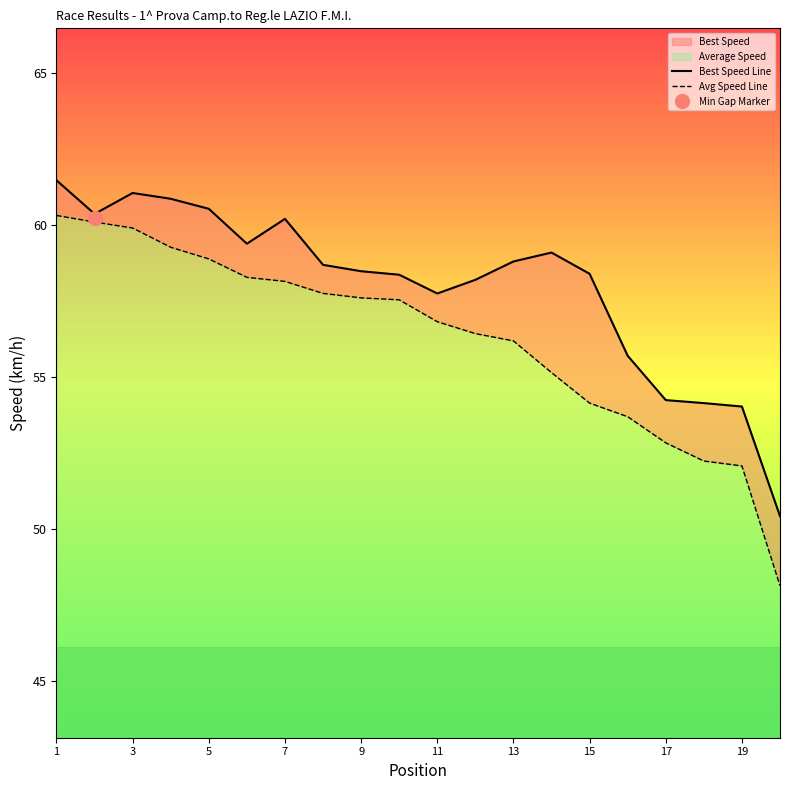

At how many categories does at least one series exceed 49?

20